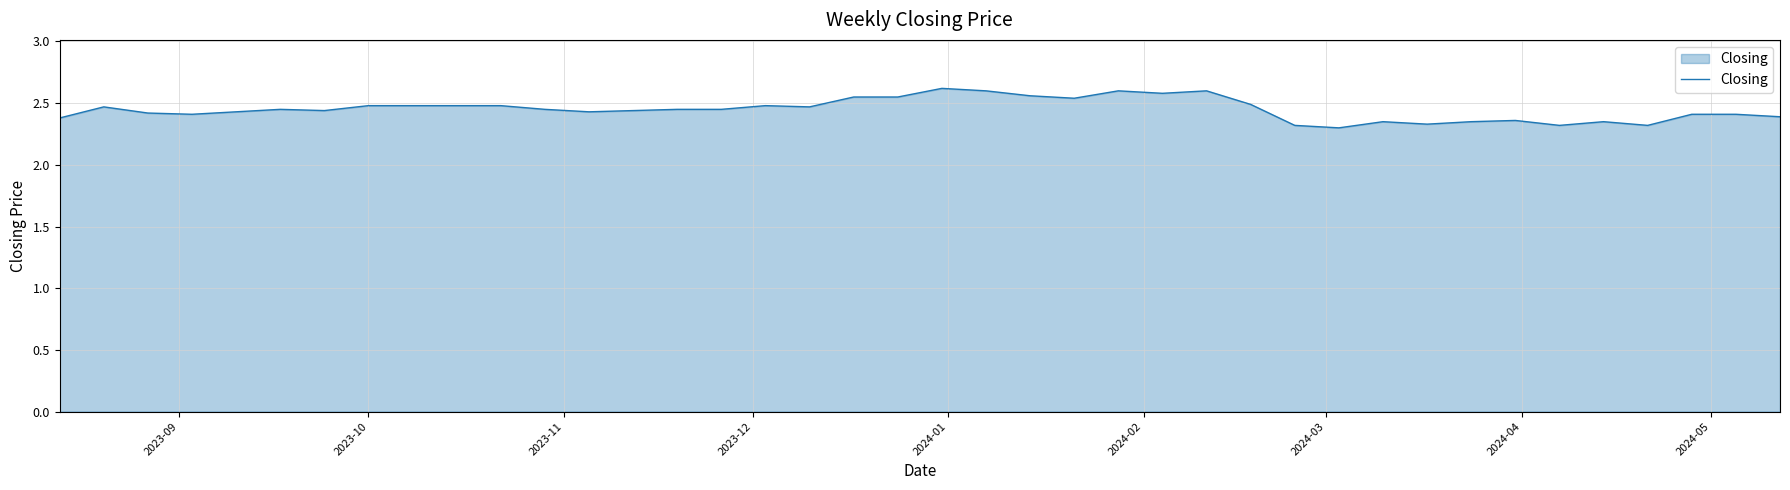

What is the smallest value displayed?

2.3